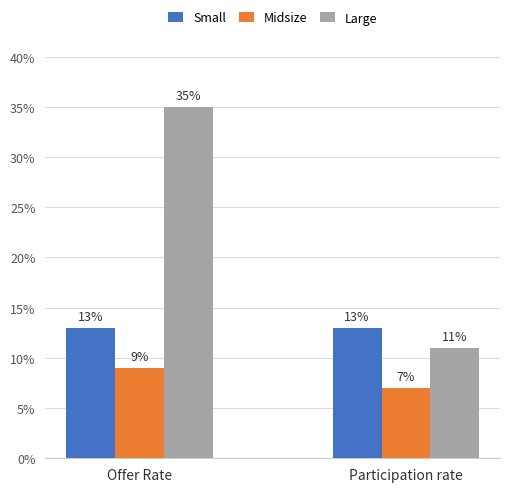

Are the bars grouped side by side (vs. stacked)?

Yes